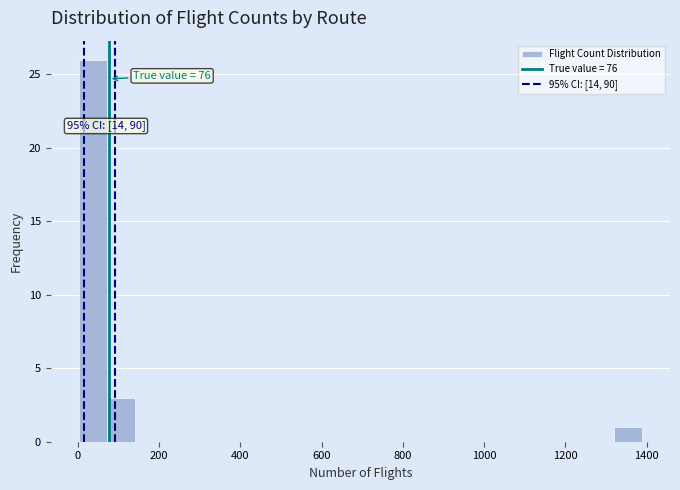

Around what value on the x-axis is the tallest bar? Give the approximate position of its centre, as read against the axis.

40